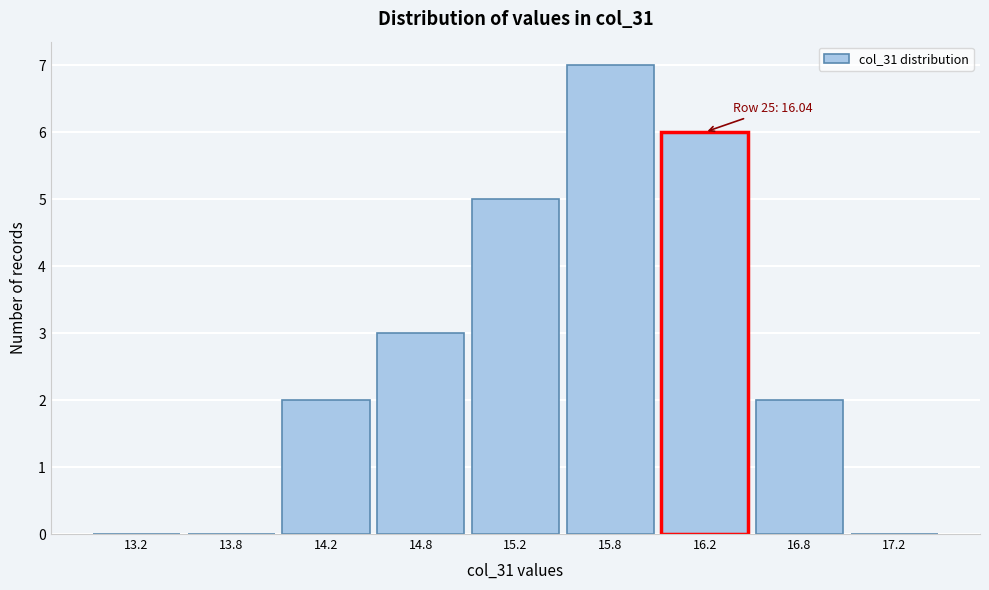

Reading left to right, what are all the values shown in this chart?

13.2=0	13.8=0	14.2=2	14.8=3	15.2=5	15.8=7	16.2=6	16.8=2	17.2=0